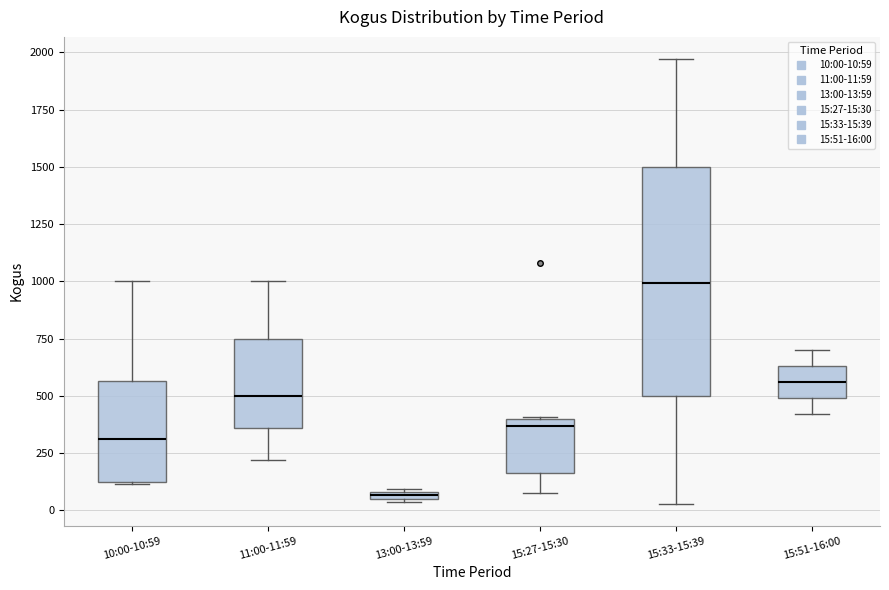

Which box is the tallest, from its lower edge to its upper edge?

15:33-15:39